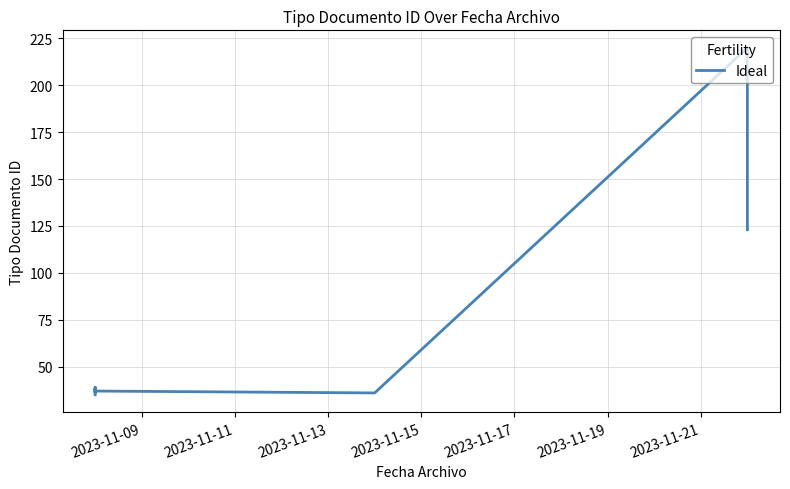

True or false: the data shows 14 at 2023-11-11.

False